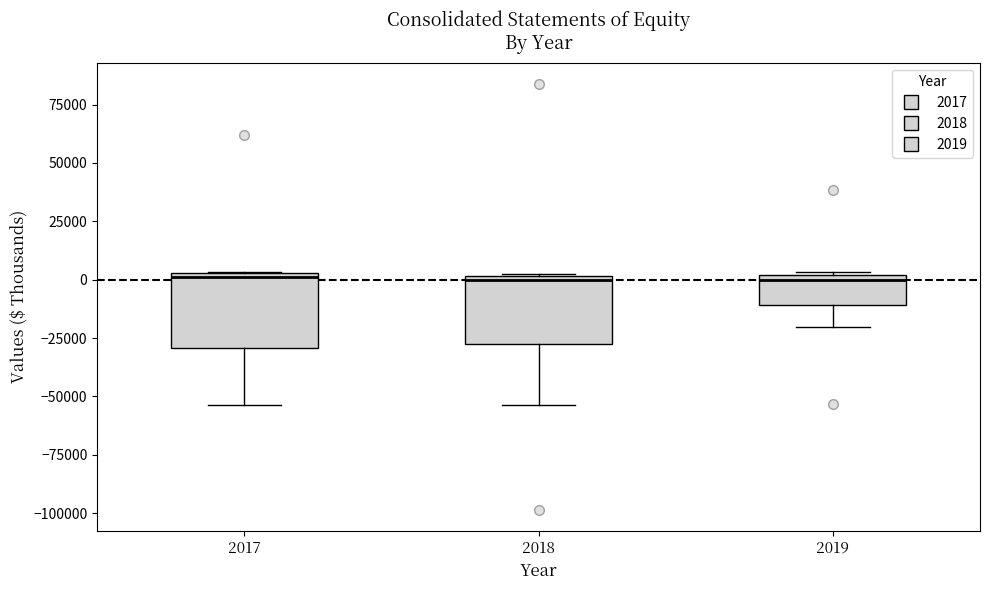

Reading left to right, transcribe this box plot: for each box, give where its median line is, the range the box spans, and where its two whiskers end, as read against the y-axis. The values are not printed on the chart, so give them approximately, as read against the axis.

2017: median 0, box -30000 to 5000, whiskers -55000 to 5000
2018: median 0 (just below the box's upper edge), box -25000 to 0, whiskers -55000 to 0
2019: median 0 (just below the box's upper edge), box -10000 to 0, whiskers -20000 to 5000